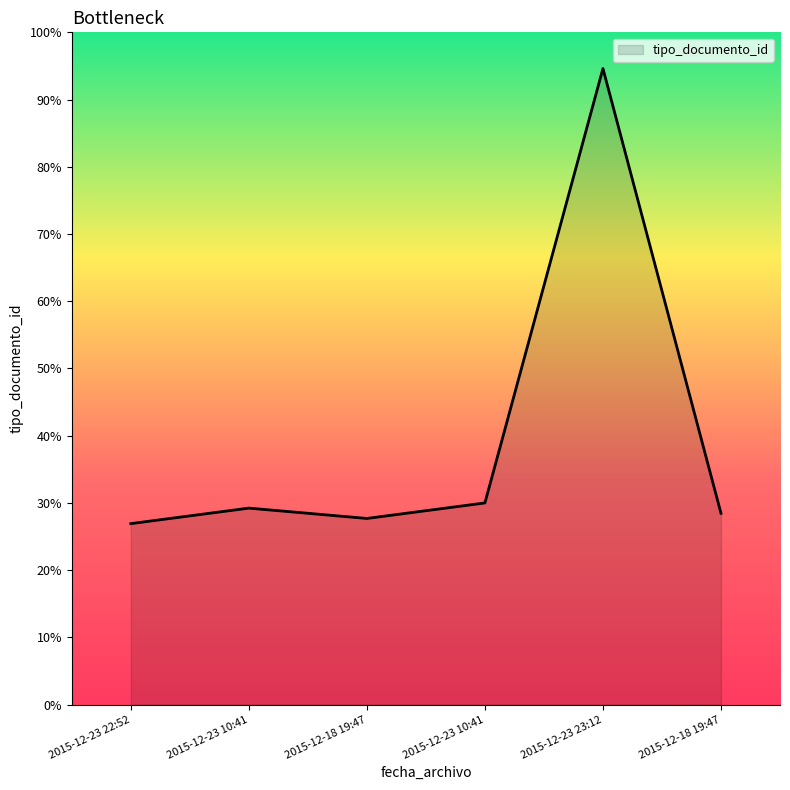

Is this an area chart (filled region under the line)?

Yes